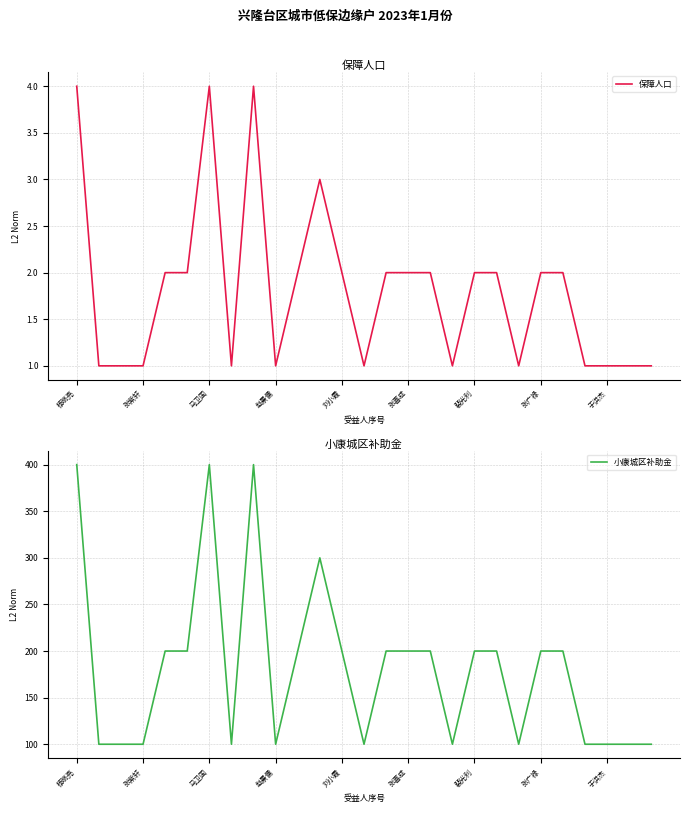

Reading right to left, extract all data points from this chart.

保障人口: 1	1	1	1	2	2	1	2	2	1	2	2	2	1	2	3	2	1	4	1	4	2	2	1	1	1	4
小康城区补助金: 100	100	100	100	200	200	100	200	200	100	200	200	200	100	200	300	200	100	400	100	400	200	200	100	100	100	400